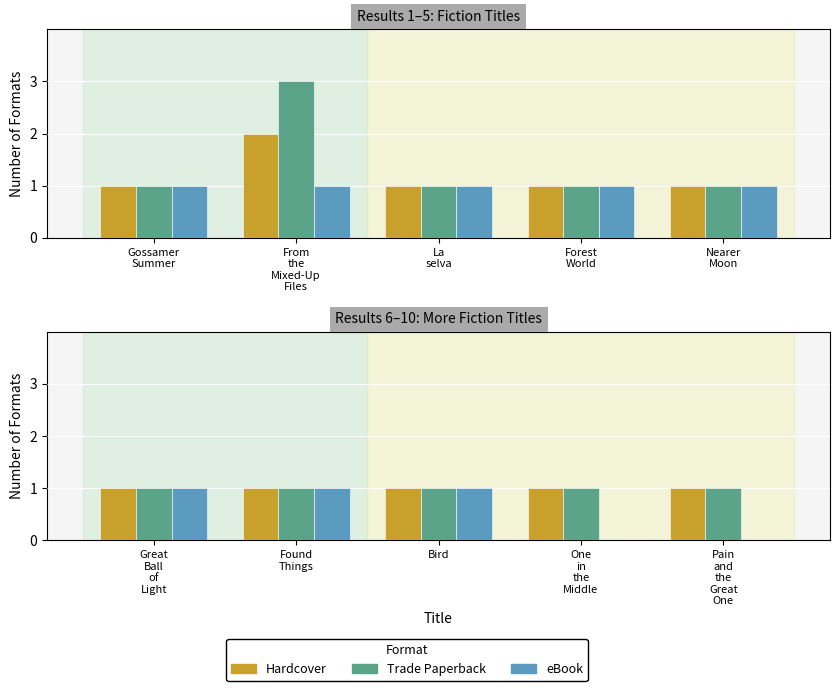

What is the sum of the Hardcover values at Bird and Great Ball of Light?

2